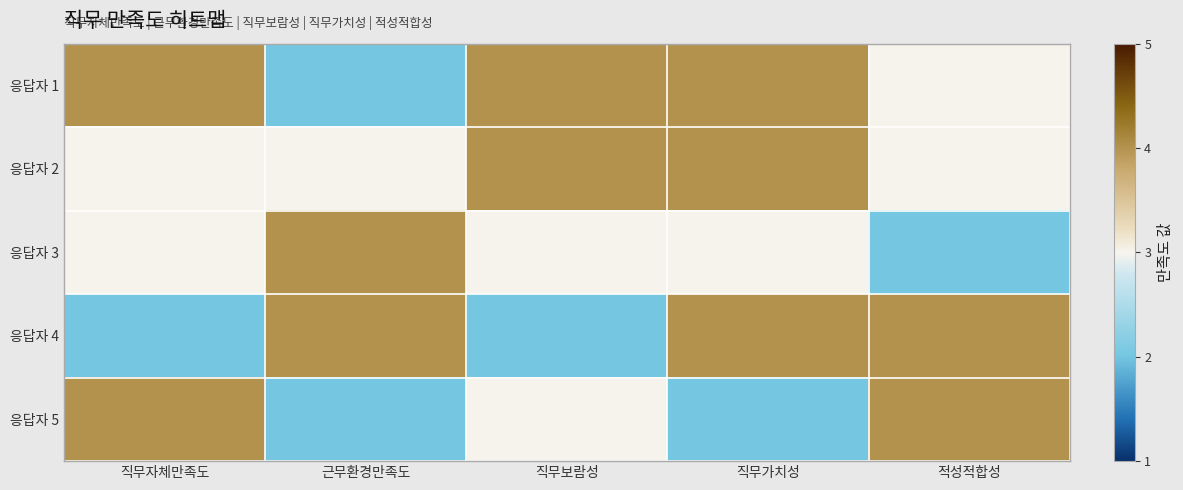

Reading right to left, extract all data points from this chart.

응답자 1: 적성적합성=3	직무가치성=4	직무보람성=4	근무환경만족도=2	직무자체만족도=4
응답자 2: 적성적합성=3	직무가치성=4	직무보람성=4	근무환경만족도=3	직무자체만족도=3
응답자 3: 적성적합성=2	직무가치성=3	직무보람성=3	근무환경만족도=4	직무자체만족도=3
응답자 4: 적성적합성=4	직무가치성=4	직무보람성=2	근무환경만족도=4	직무자체만족도=2
응답자 5: 적성적합성=4	직무가치성=2	직무보람성=3	근무환경만족도=2	직무자체만족도=4